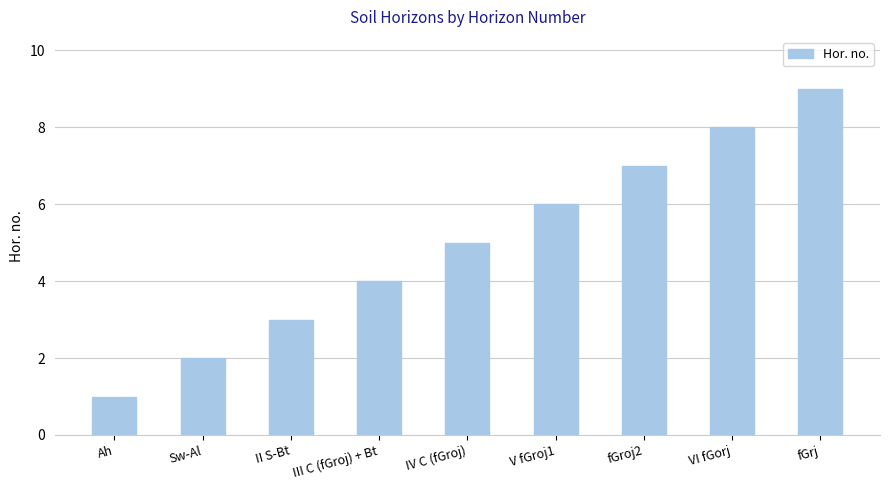

Reading right to left, what are all the values shown in this chart?

fGrj=9	VI fGorj=8	fGroj2=7	V fGroj1=6	IV C (fGroj)=5	III C (fGroj) + Bt=4	II S-Bt=3	Sw-Al=2	Ah=1